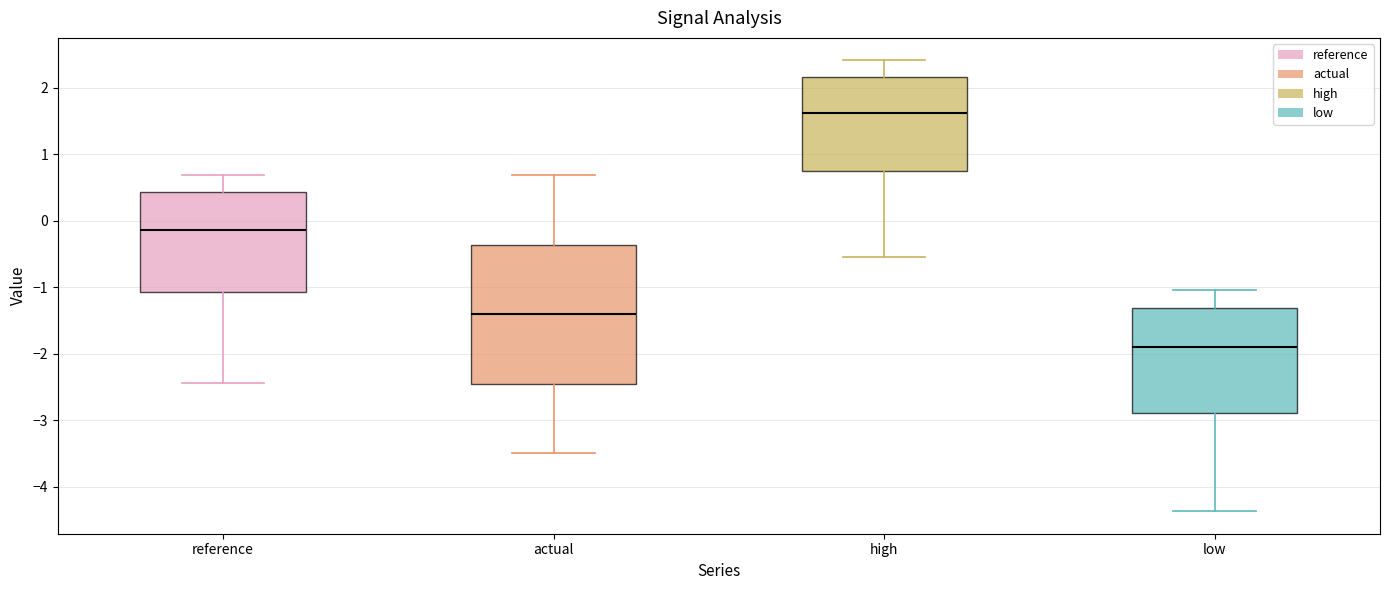

Reading left to right, transcribe this box plot: for each box, give where its median line is, the range the box spans, and where its two whiskers end, as read against the y-axis. The values are not printed on the chart, so give them approximately, as read against the axis.

reference: median -0.1, box -1.1 to 0.4, whiskers -2.4 to 0.7
actual: median -1.4, box -2.4 to -0.4, whiskers -3.5 to 0.7
high: median 1.6, box 0.7 to 2.2, whiskers -0.5 to 2.4
low: median -1.9, box -2.9 to -1.3, whiskers -4.4 to -1.0